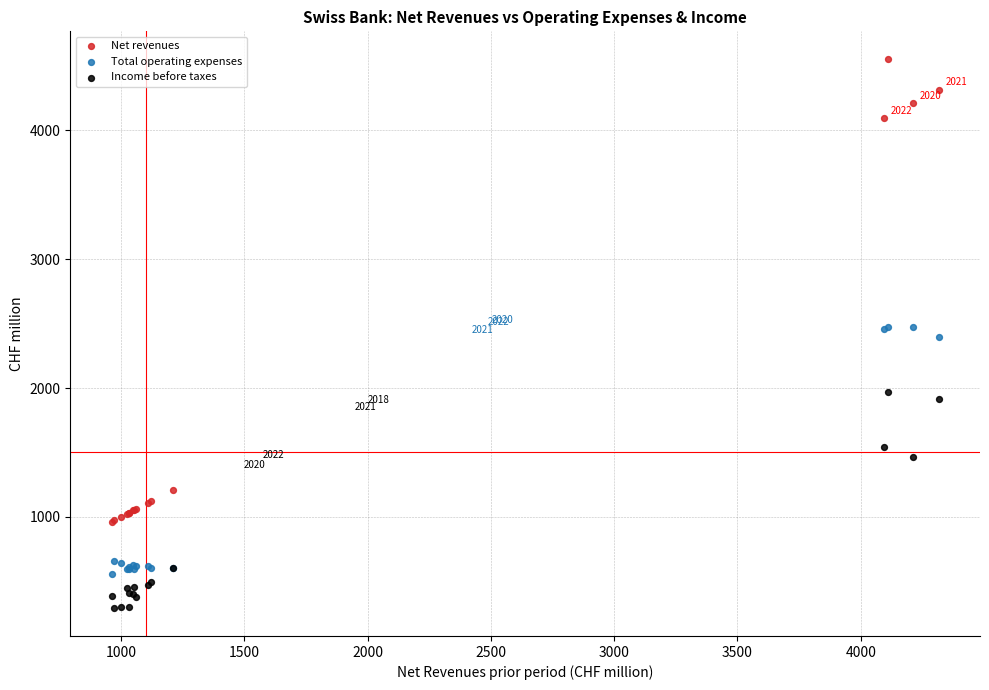

What is the X range (max minus min) for the scatter plot?

3354